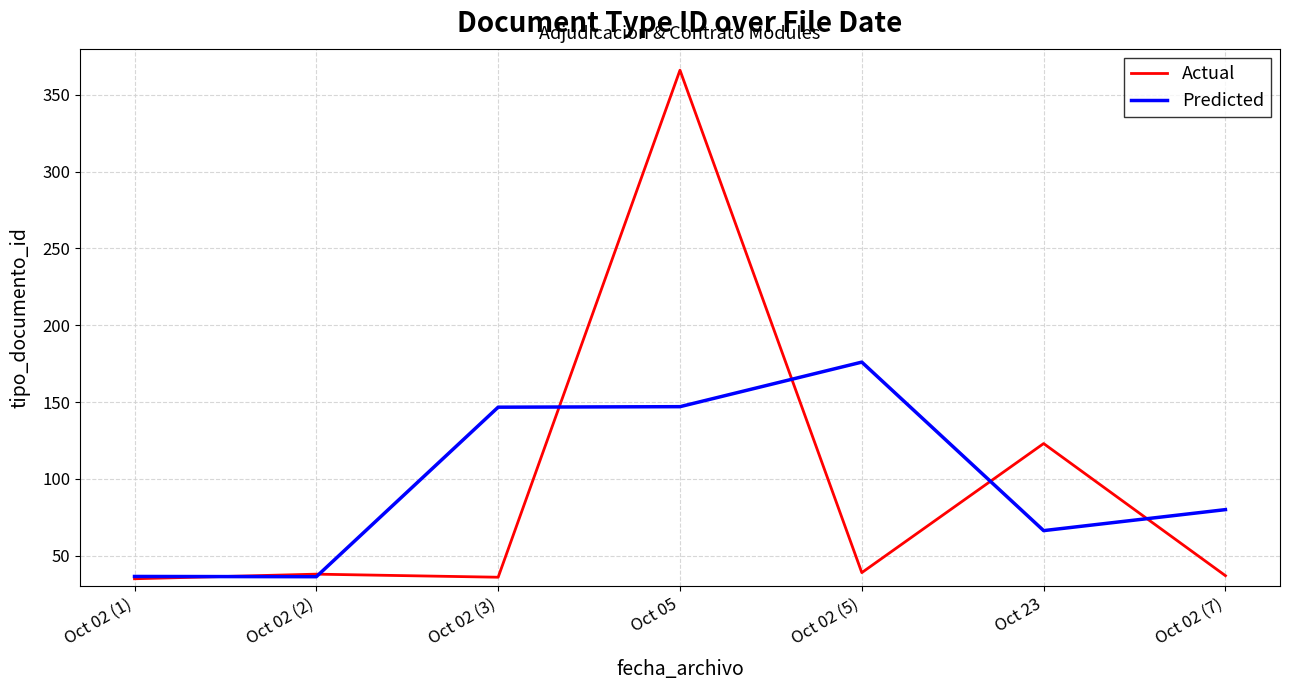

Rank the series at Oct 02 (7) from lowest to highest value.

Actual, Predicted